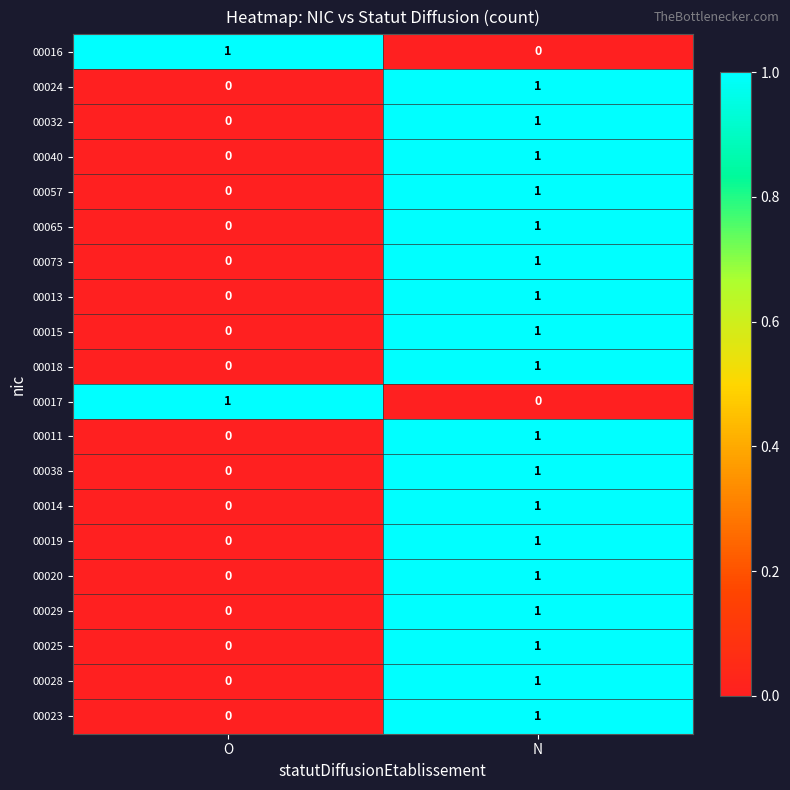

List the labels in order of 00015 value, smallest first.

O, N